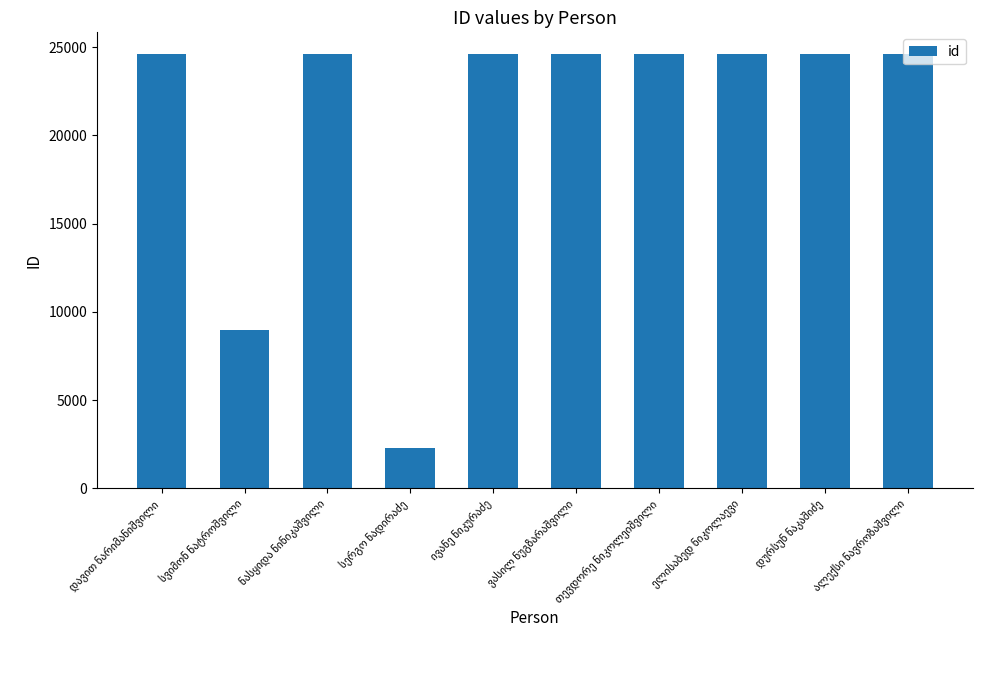

How many values are below 24599?

5